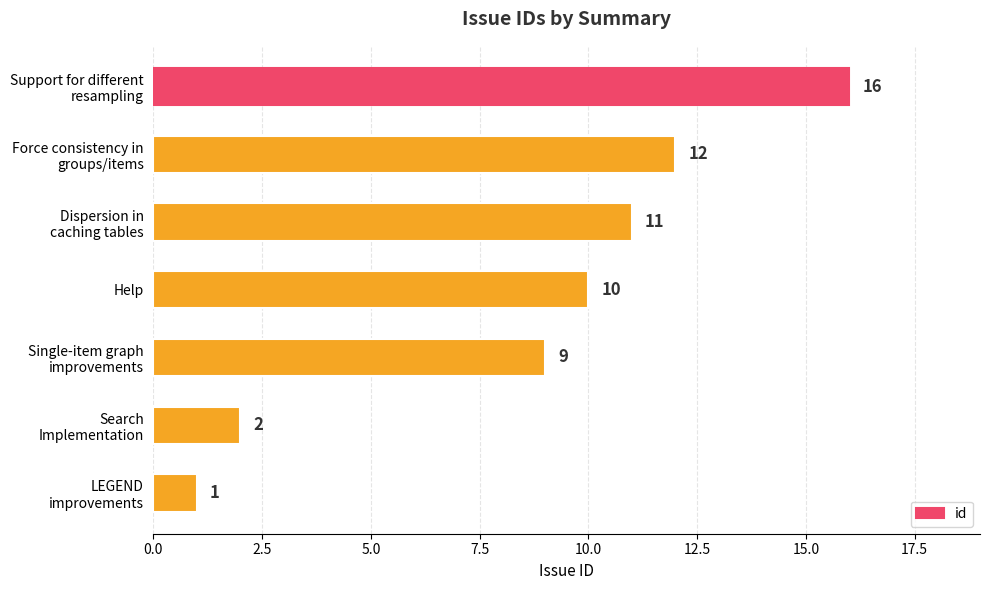

True or false: the data shows 15 at Help.

False